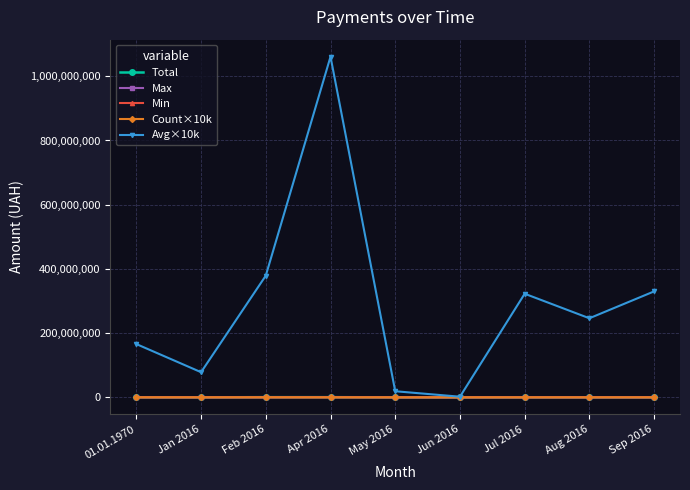

Which series has the widest spread of values?

Avg×10k